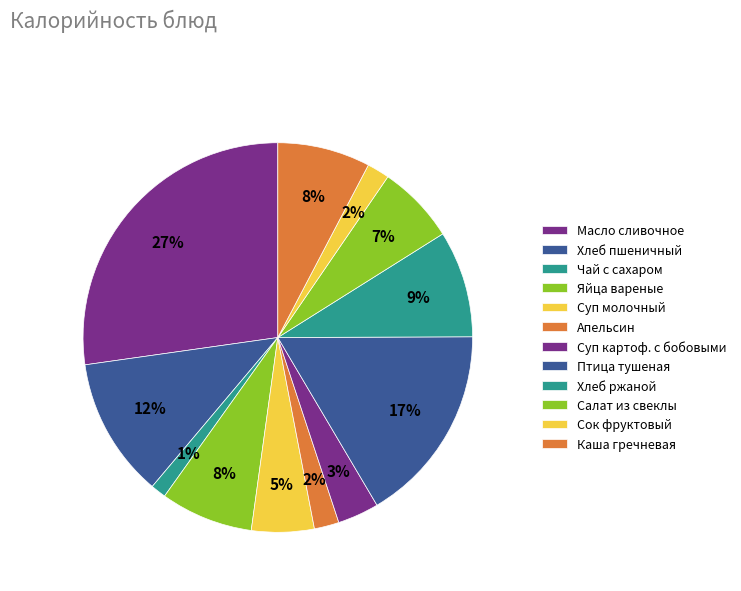

How many segments does this pie chart have?

12